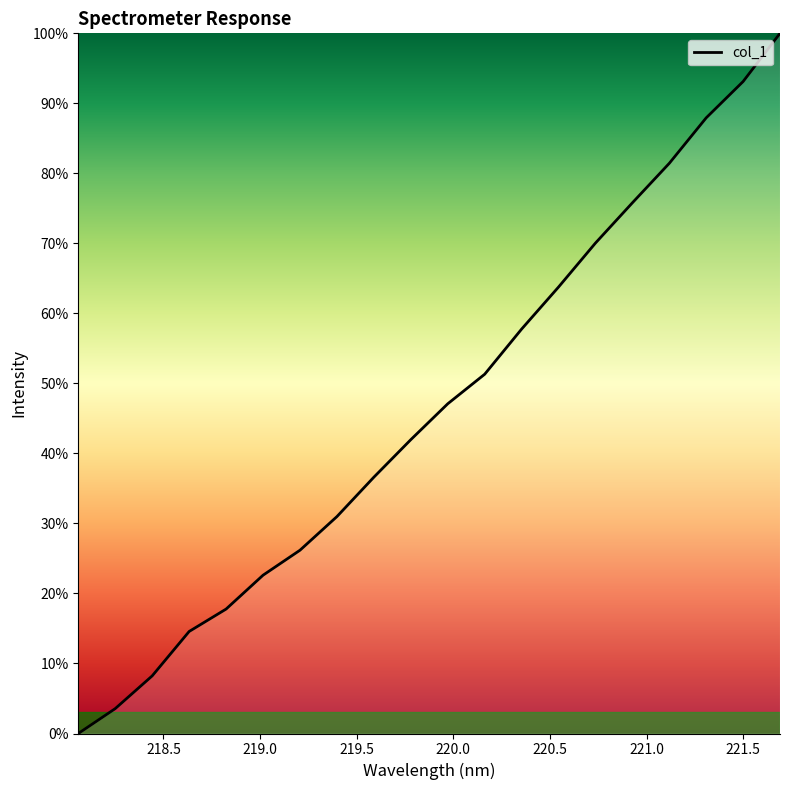

What is the greatest value displayed?

100.0